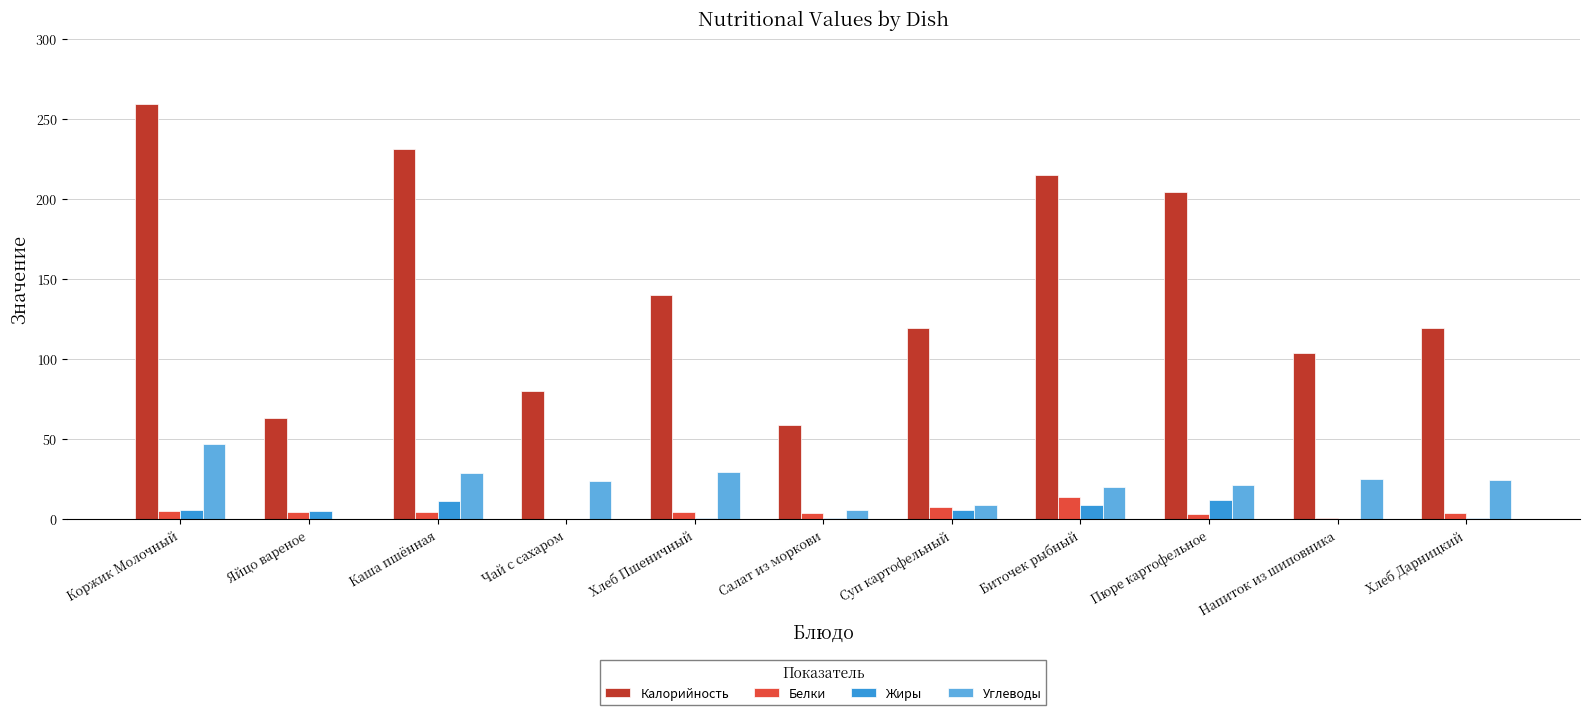

The value of Углеводы at Чай с сахаром is 23.5. True or false?

True